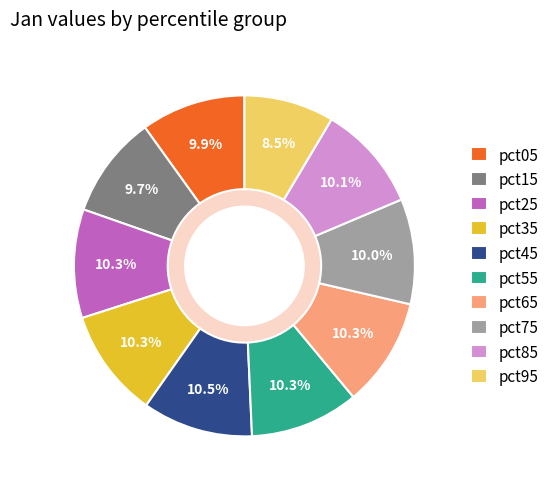

Is it true that pct75 is 1% of the pie?

False